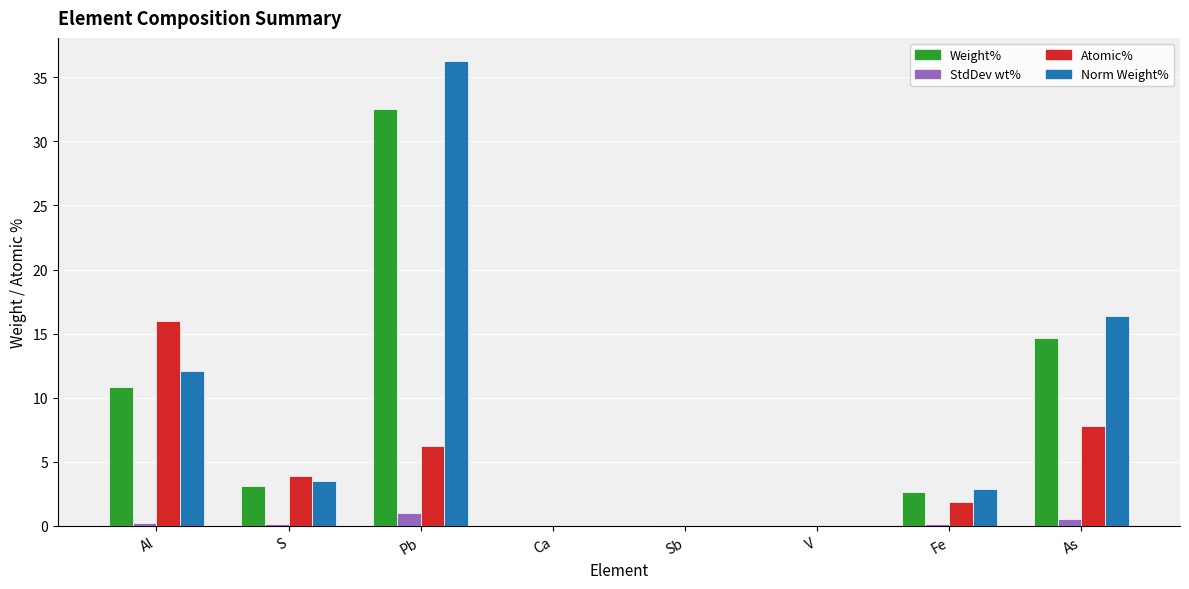

Which series has the largest total across all categories?

Norm Weight%